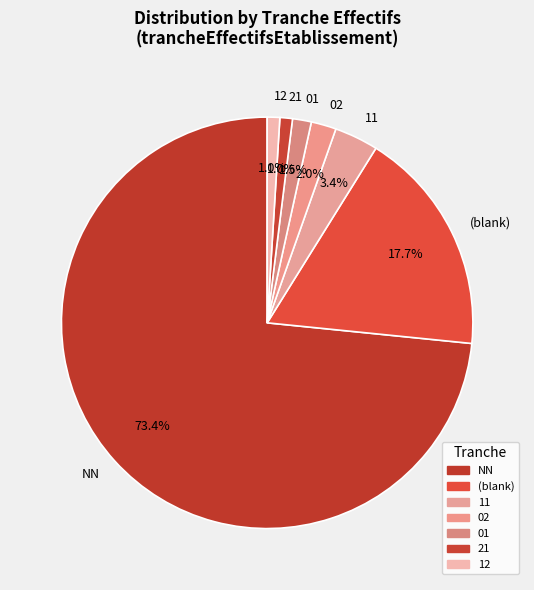

Between NN and 11, which is larger?

NN